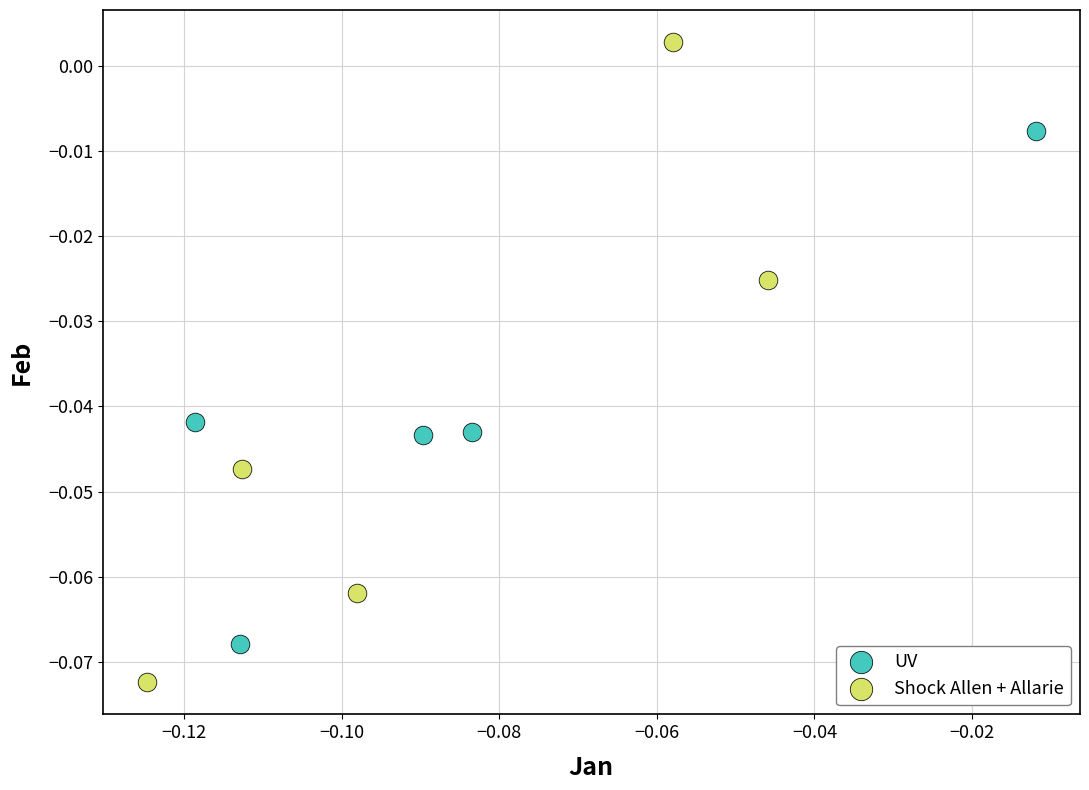

Which series has the largest Y range (max minus min)?

Shock Allen + Allarie